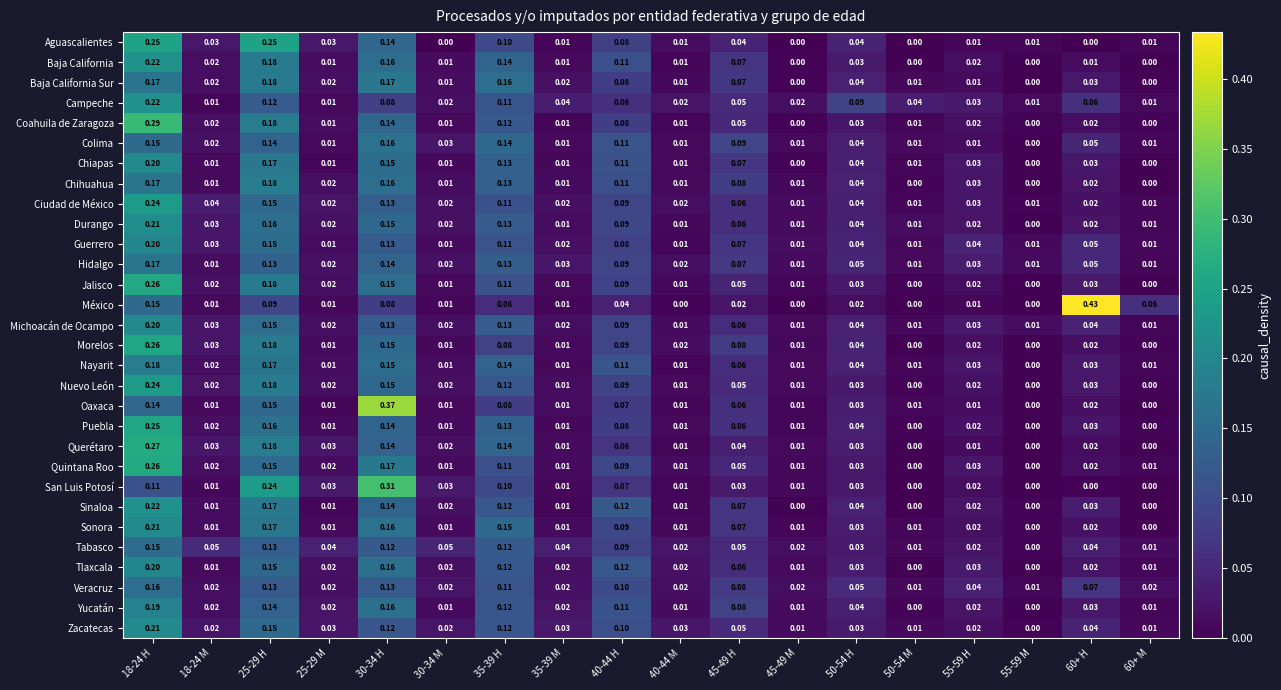

Which series has the largest range (max minus min)?

México